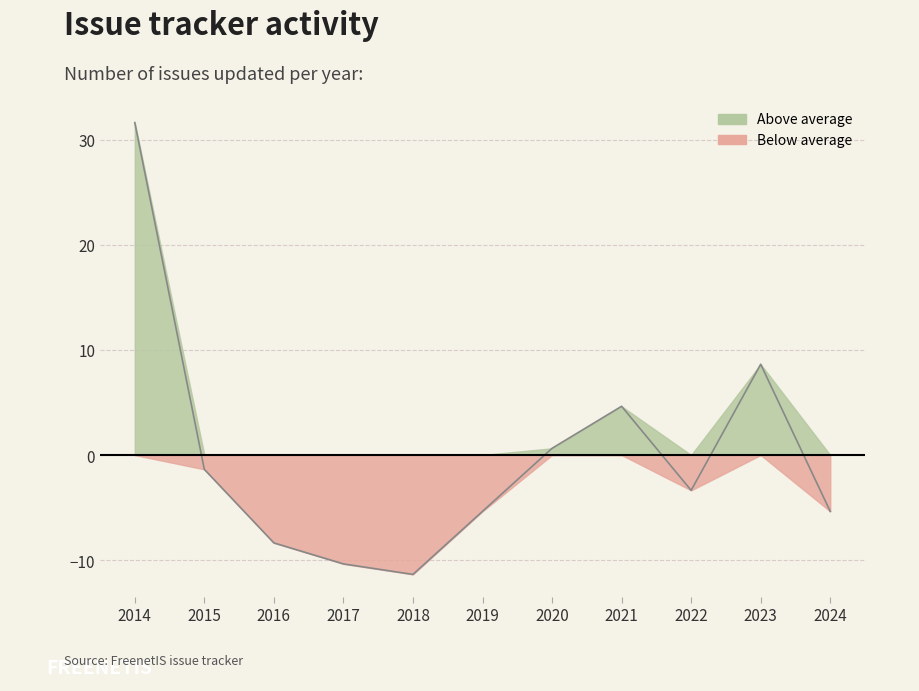

Reading left to right, what are all the values shown in this chart?

31.6	-1.4	-8.4	-10.4	-11.4	-5.4	0.6	4.6	-3.4	8.6	-5.4